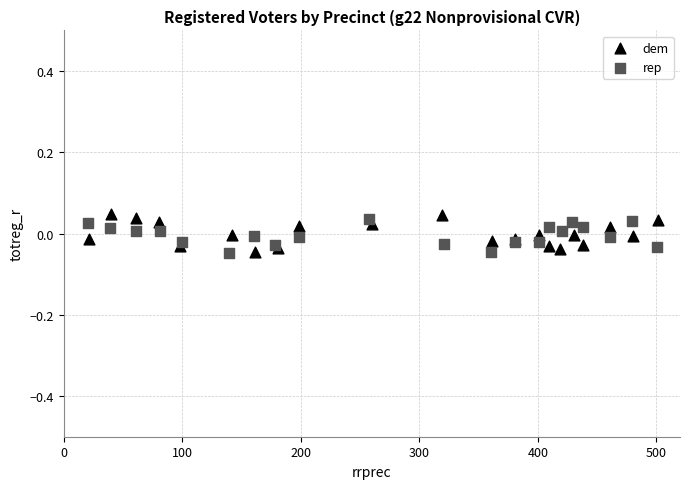

Which series has the widest spread of Y values?

dem